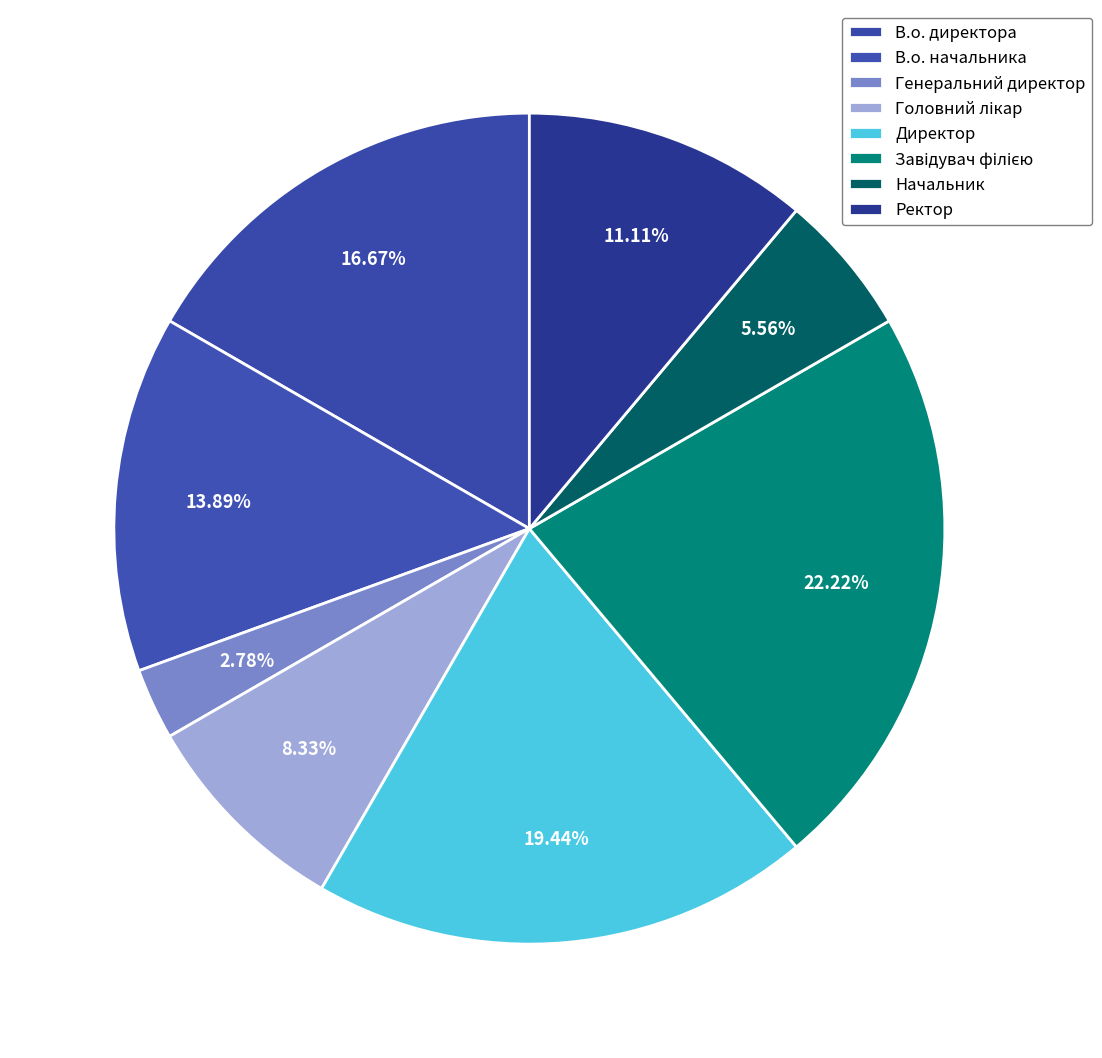

To the nearest percent, what portion does В.о. начальника represent?

14%